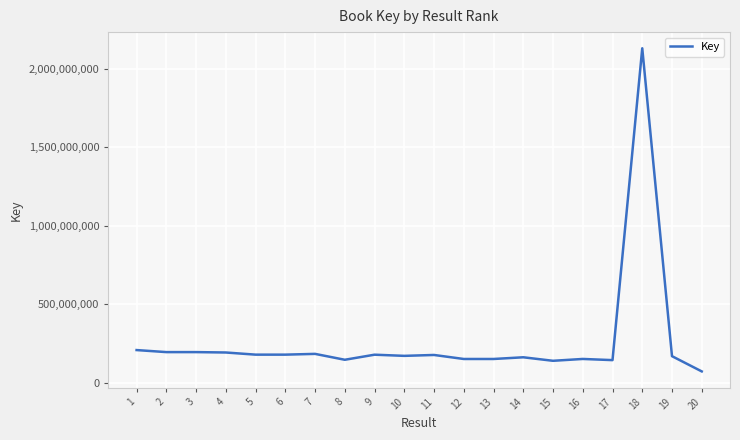

What is the ratio of the value at 11 to the value at 5?

1.0